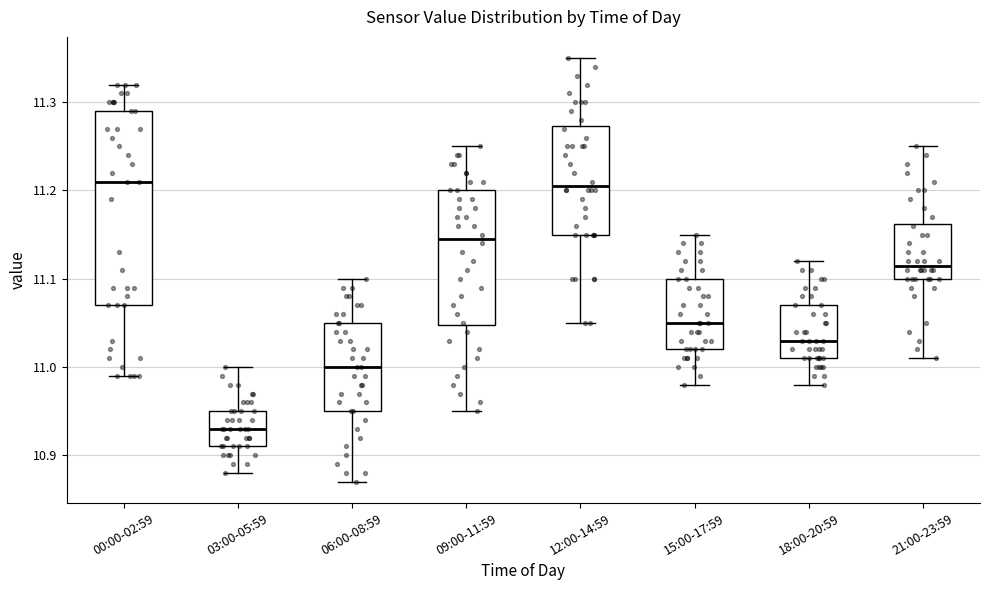

Reading left to right, transcribe this box plot: for each box, give where its median line is, the range the box spans, and where its two whiskers end, as read against the y-axis. The values are not printed on the chart, so give them approximately, as read against the axis.

00:00-02:59: median 11.21, box 11.07 to 11.29, whiskers 10.99 to 11.32
03:00-05:59: median 10.93, box 10.91 to 10.95, whiskers 10.88 to 11.00
06:00-08:59: median 11.00, box 10.95 to 11.05, whiskers 10.87 to 11.10
09:00-11:59: median 11.15, box 11.05 to 11.20, whiskers 10.95 to 11.25
12:00-14:59: median 11.21, box 11.15 to 11.27, whiskers 11.05 to 11.35
15:00-17:59: median 11.05, box 11.02 to 11.10, whiskers 10.98 to 11.15
18:00-20:59: median 11.03, box 11.01 to 11.07, whiskers 10.98 to 11.12
21:00-23:59: median 11.12, box 11.10 to 11.16, whiskers 11.01 to 11.25